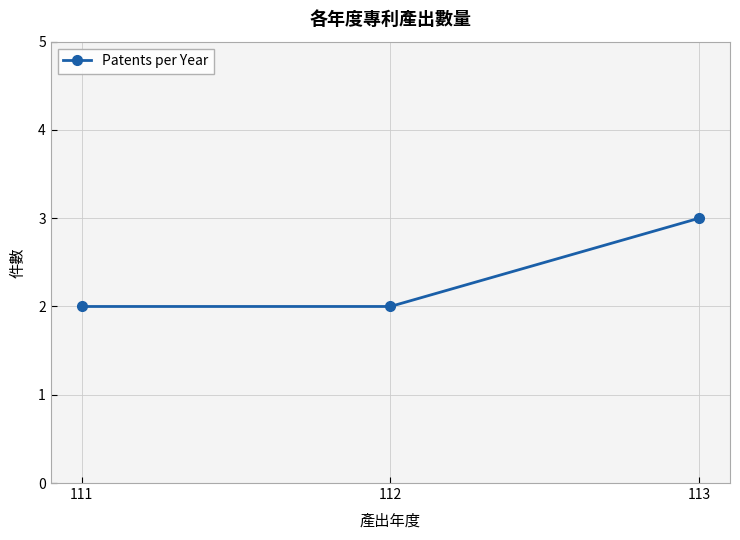

The value at 111 is 2. True or false?

True